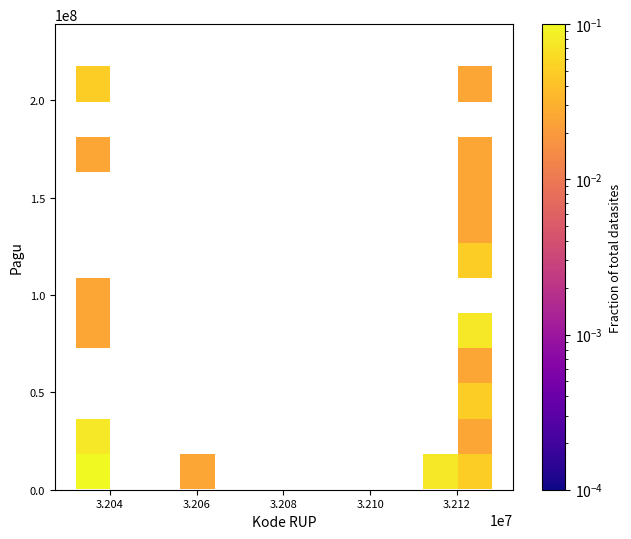

What Y value in the scatter plot is closest to 108830000?

114296000